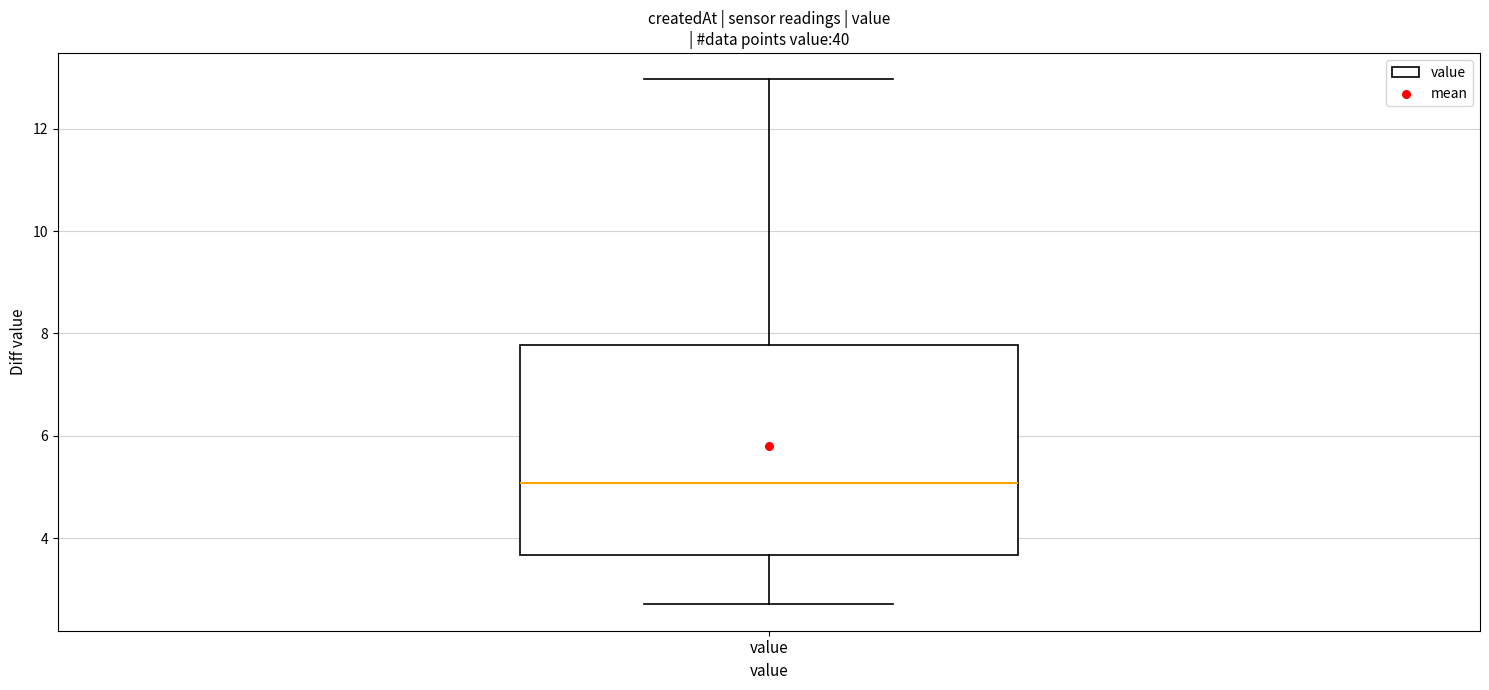

Where is the lower edge of the box for value on the y-axis? The values are not printed on the chart, so give them approximately, as read against the axis.

3.6